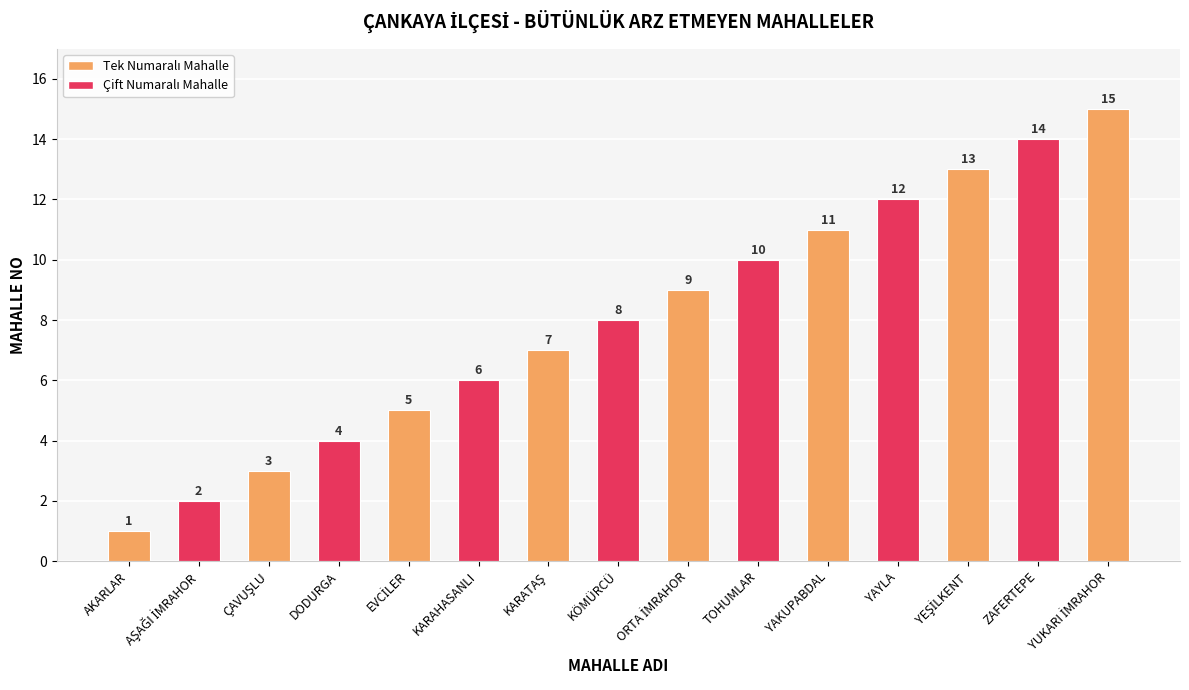

The value at TOHUMLAR is 5. True or false?

False